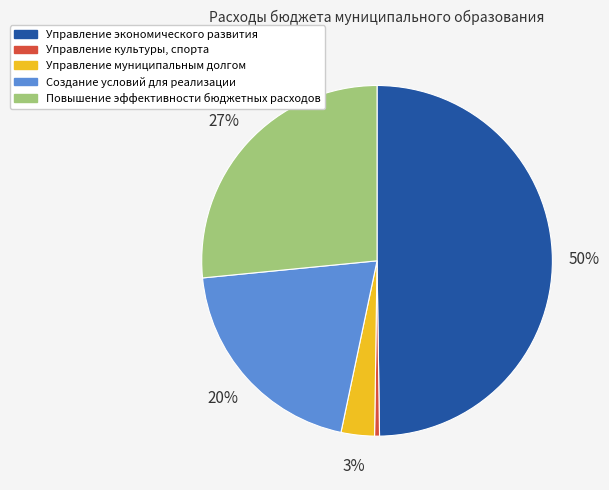

Which slice is the largest?

Управление экономического развития